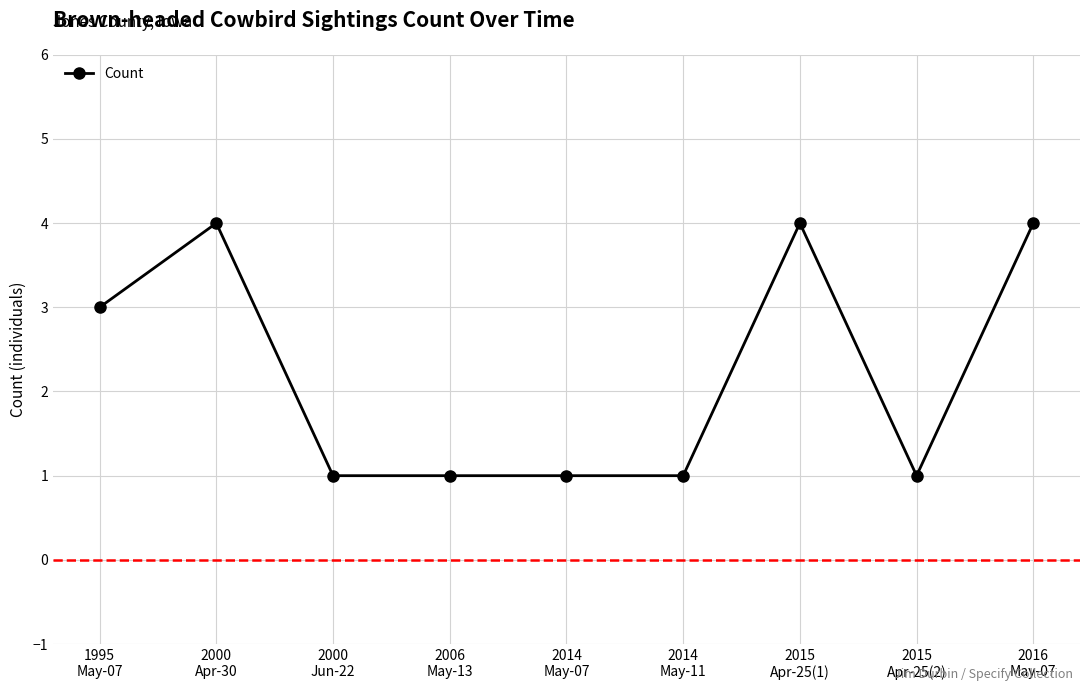

What is the difference between the maximum and minimum values?

3